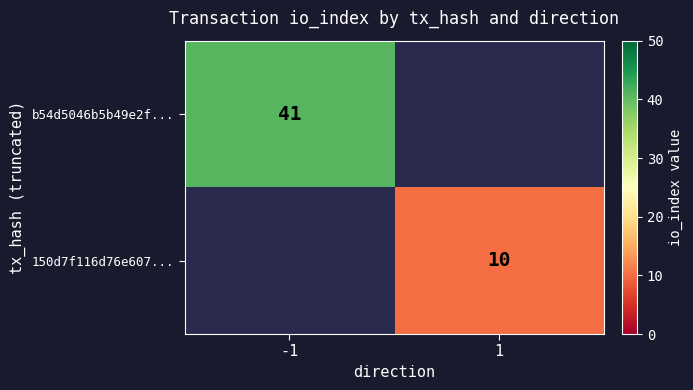

What is the greatest value displayed?

41.0